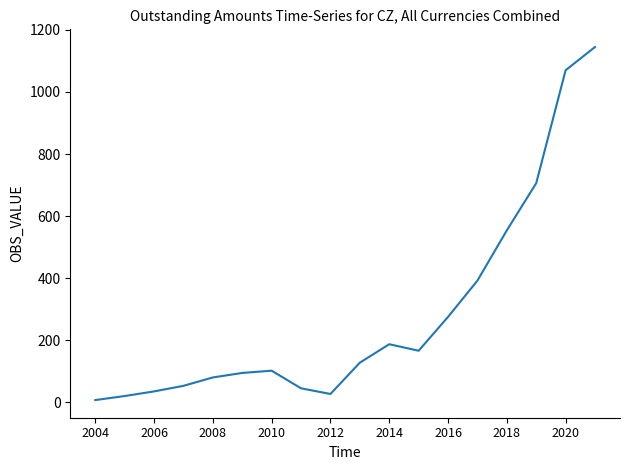

What is the greatest value displayed?

1145.0